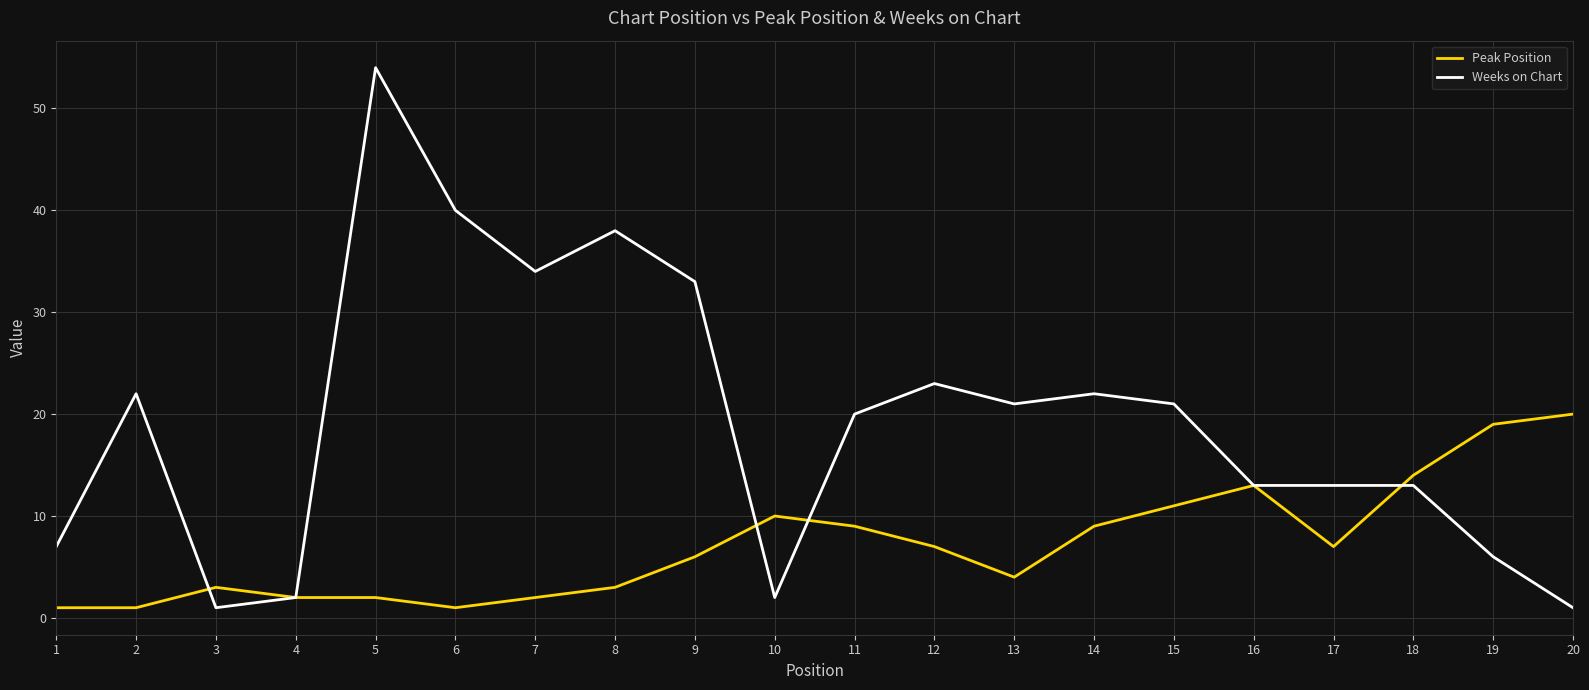

Where is Peak Position nearest to the value 10?

10